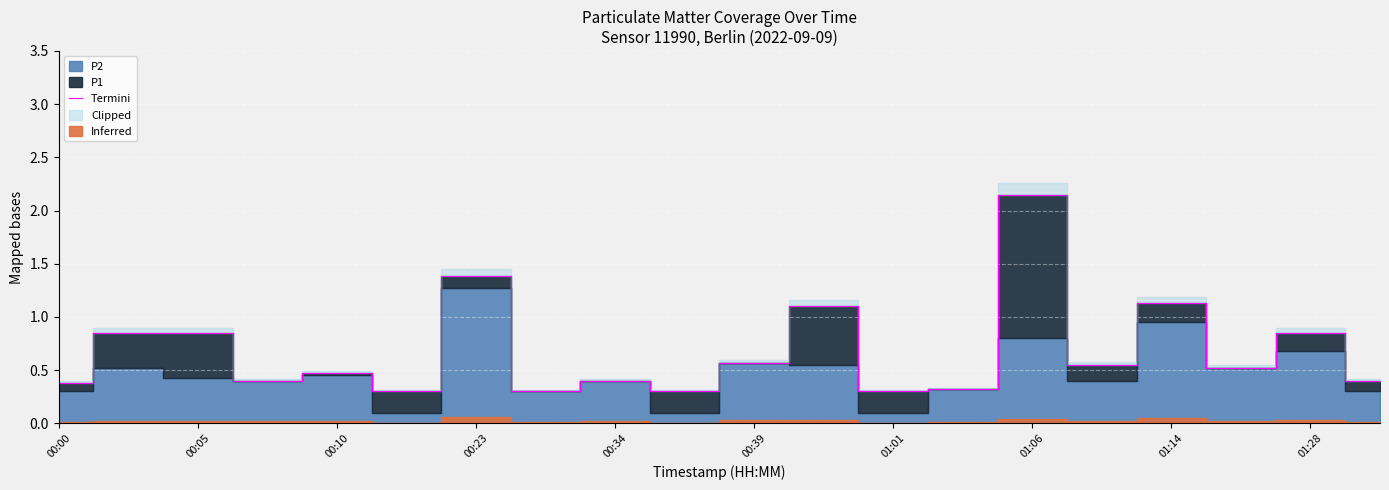

How many points are higher than both their immediate neighbors (excluding endpoints)?

7